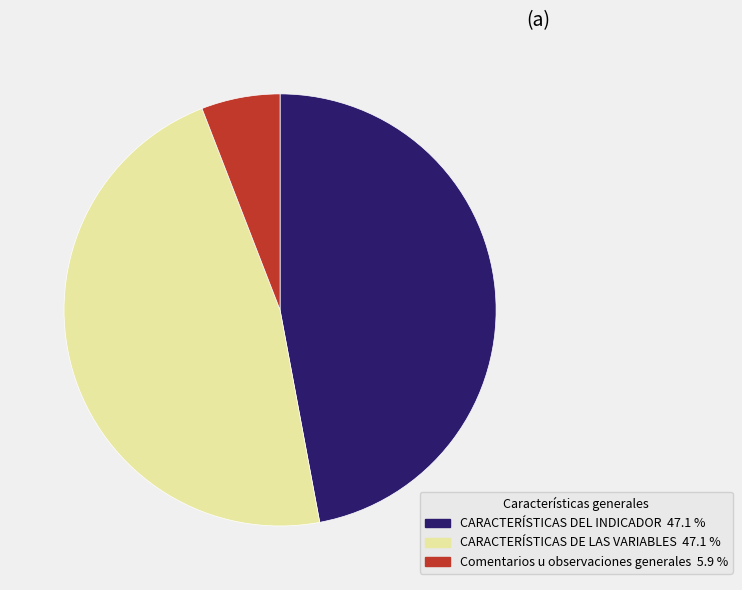

Is the sum of CARACTERÍSTICAS DE LAS VARIABLES and Comentarios u observaciones generales greater than half?

Yes